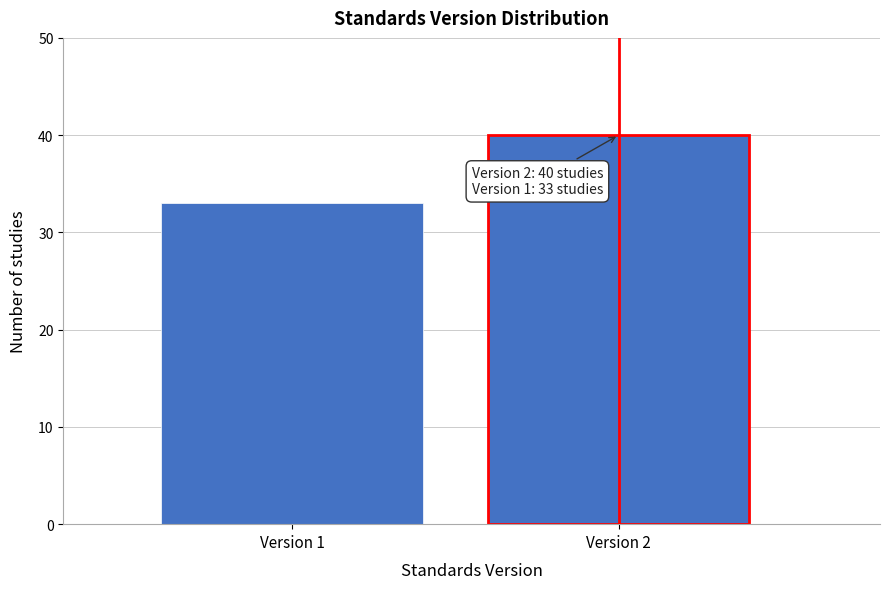

Reading right to left, what are all the values shown in this chart?

Version 2=40	Version 1=33